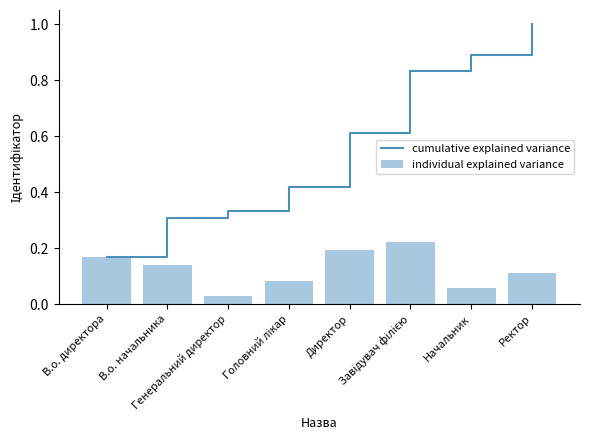

What is the sum of all cumulative explained variance values?

4.6